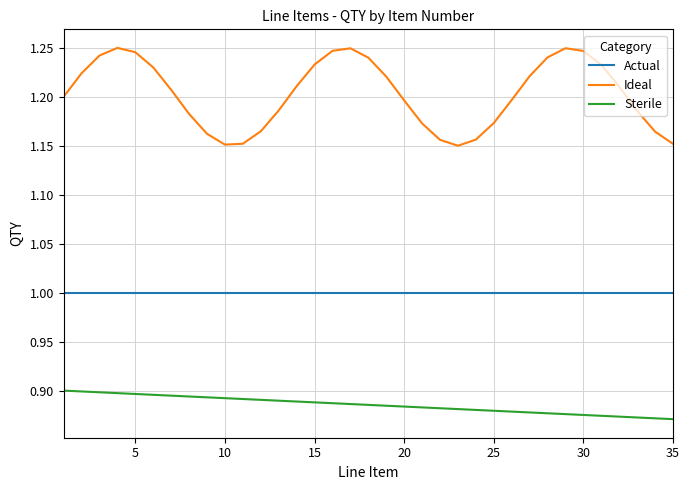

What are all the series names shown in the legend?

Actual, Ideal, Sterile